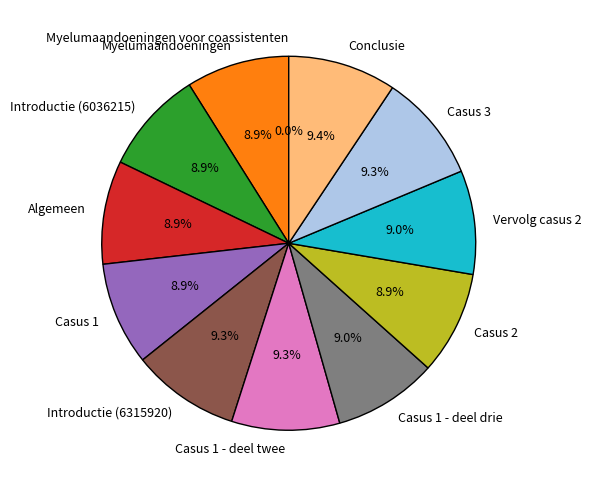

Which category has the smallest portion of the pie?

Myelumaandoeningen voor coassistenten